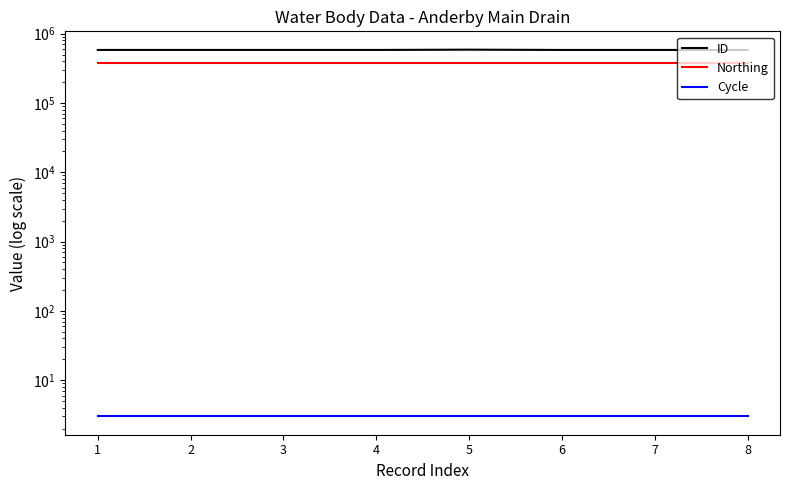

What value does the Northing series have at 6?

376035